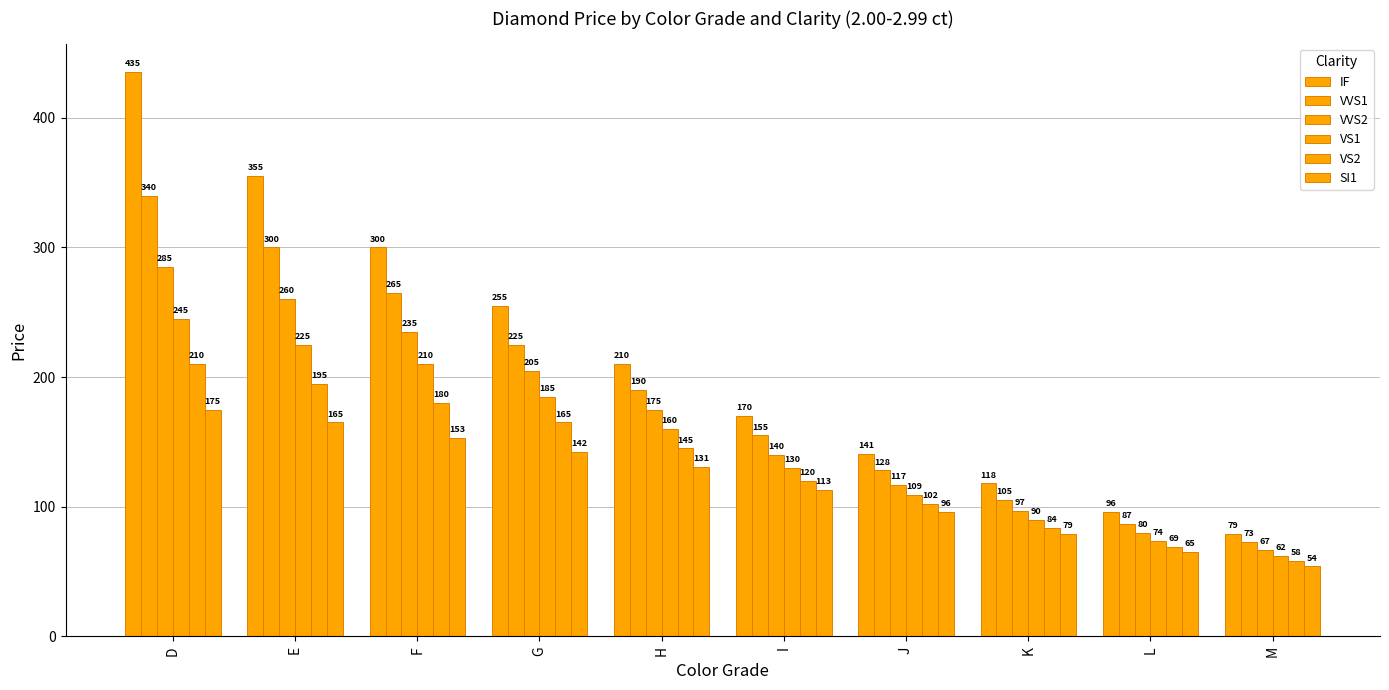

The SI1 series shows 113 at I. True or false?

True